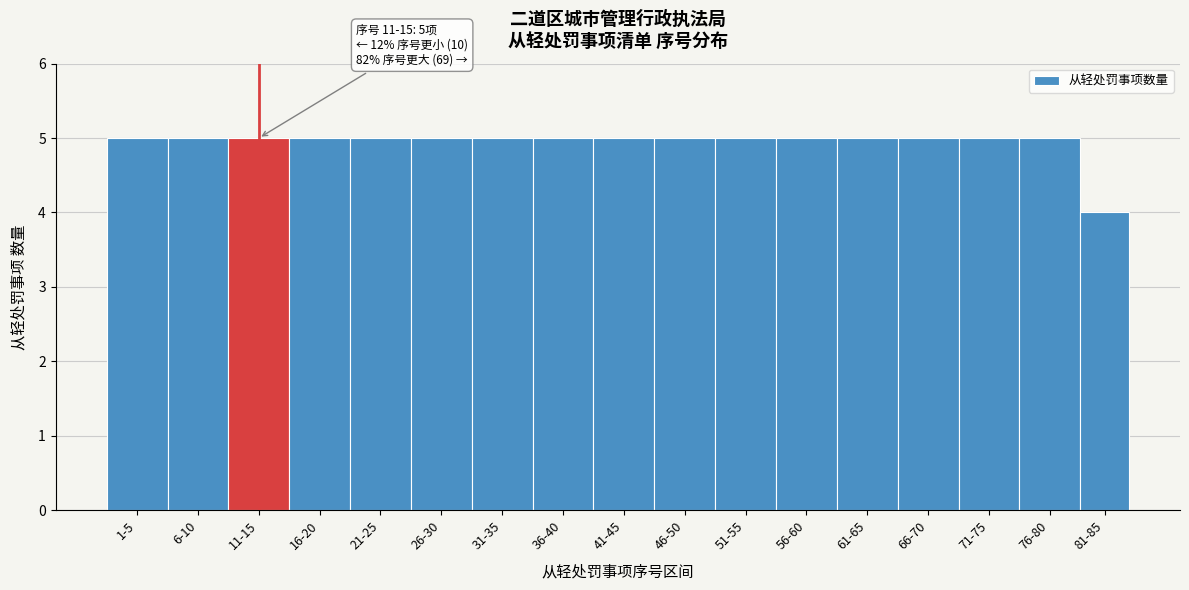

Reading left to right, list all the values displayed in this chart.

5	5	5	5	5	5	5	5	5	5	5	5	5	5	5	5	4